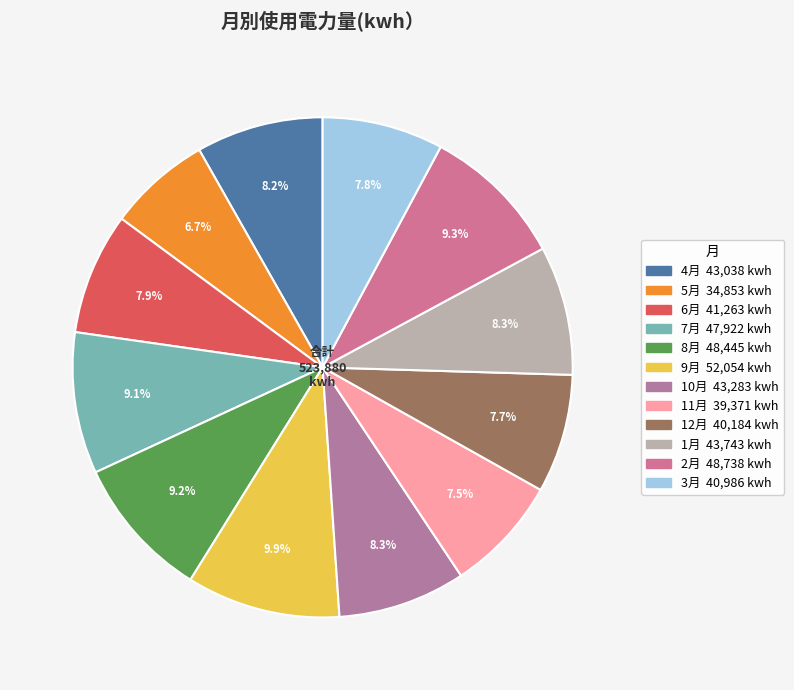

Rank the categories by value from lowest to highest.

5月, 11月, 12月, 3月, 6月, 4月, 10月, 1月, 7月, 8月, 2月, 9月